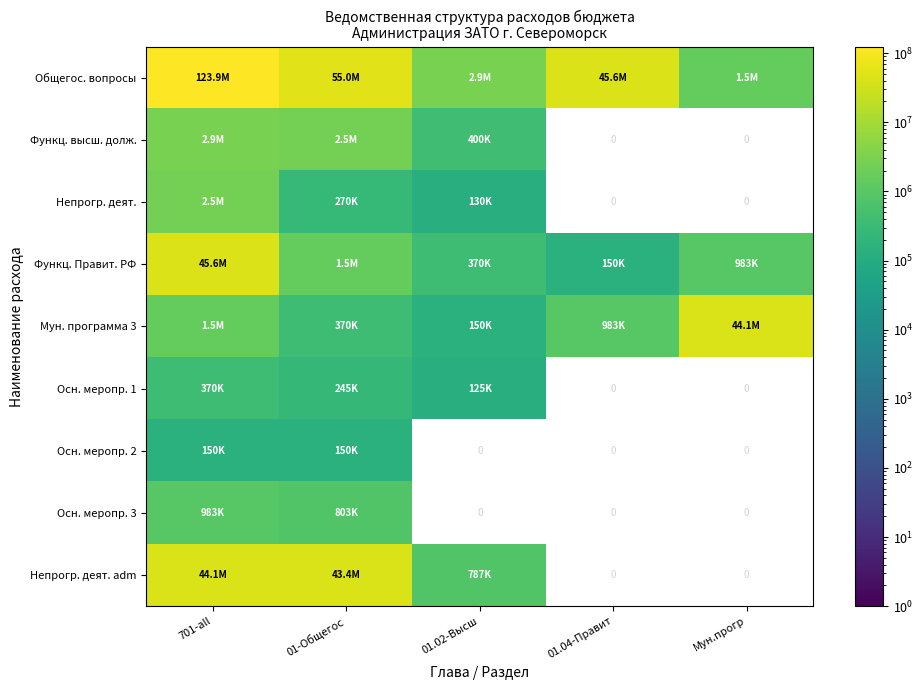

Is it true that Осн. меропр. 3 equals 803358.9 at 01-Общегос?

True